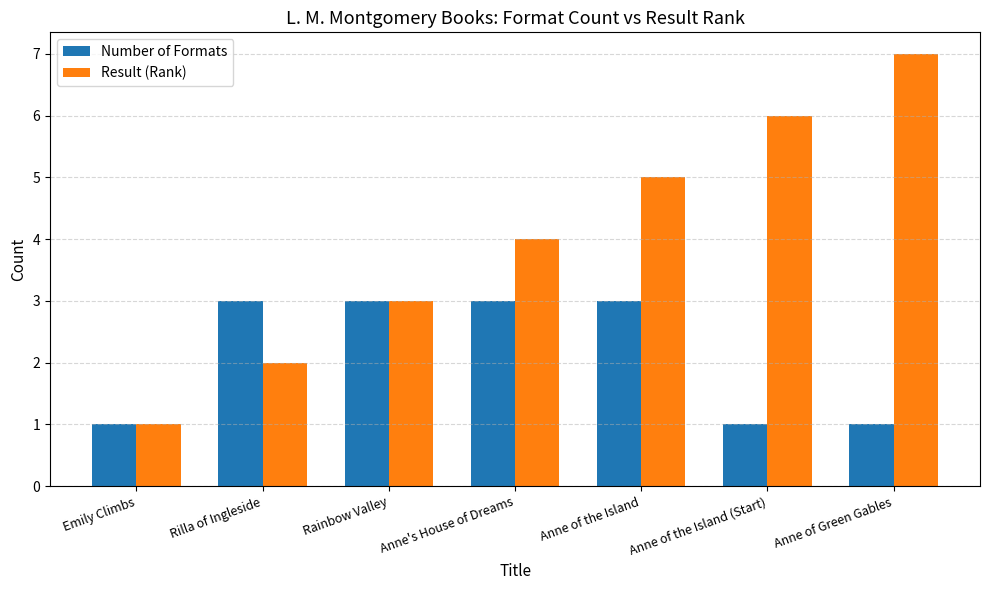

What is the label of the 1st bar from the right?

Anne of Green Gables